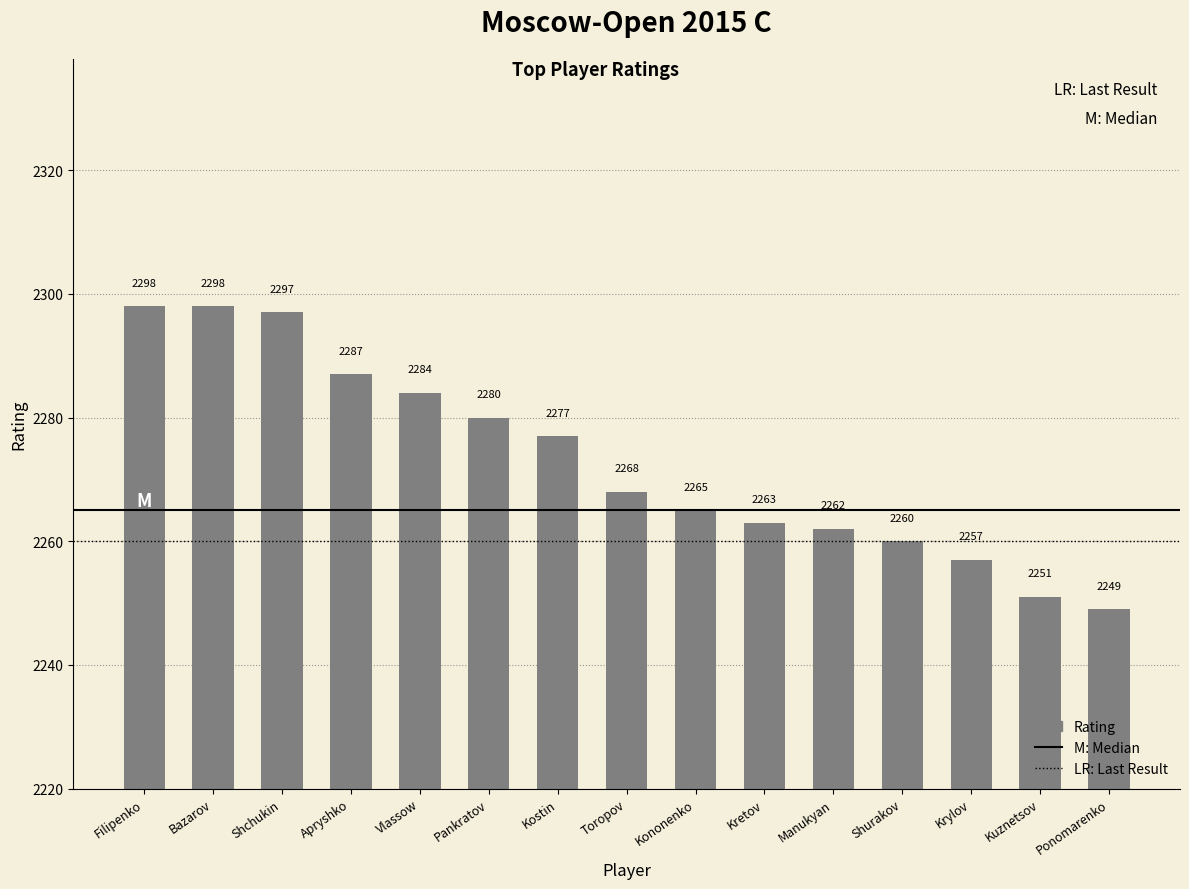

What is the greatest value displayed?

2298